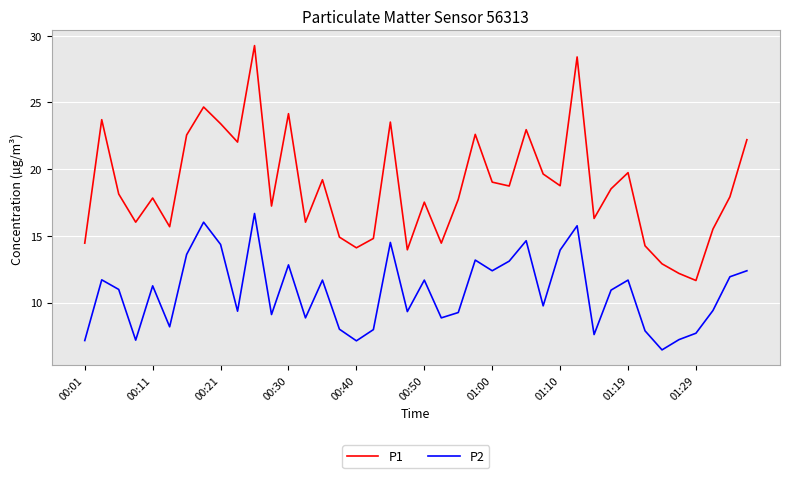

List the series in order of their overall mean, highest first.

P1, P2